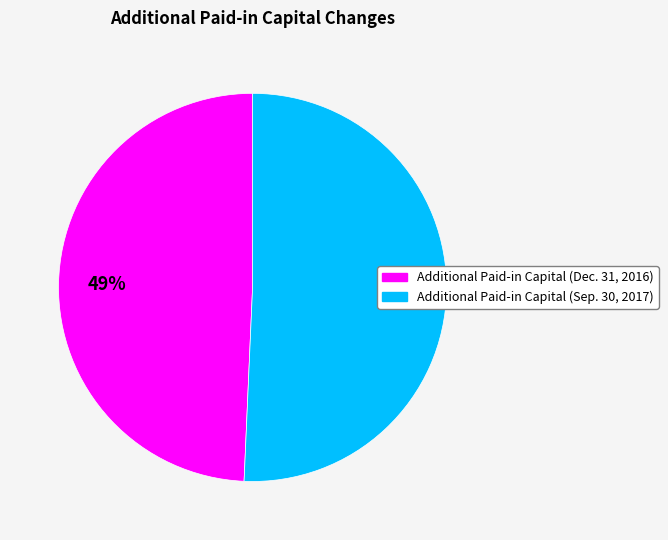

Which slice is the largest?

Additional Paid-in Capital (Sep. 30, 2017)